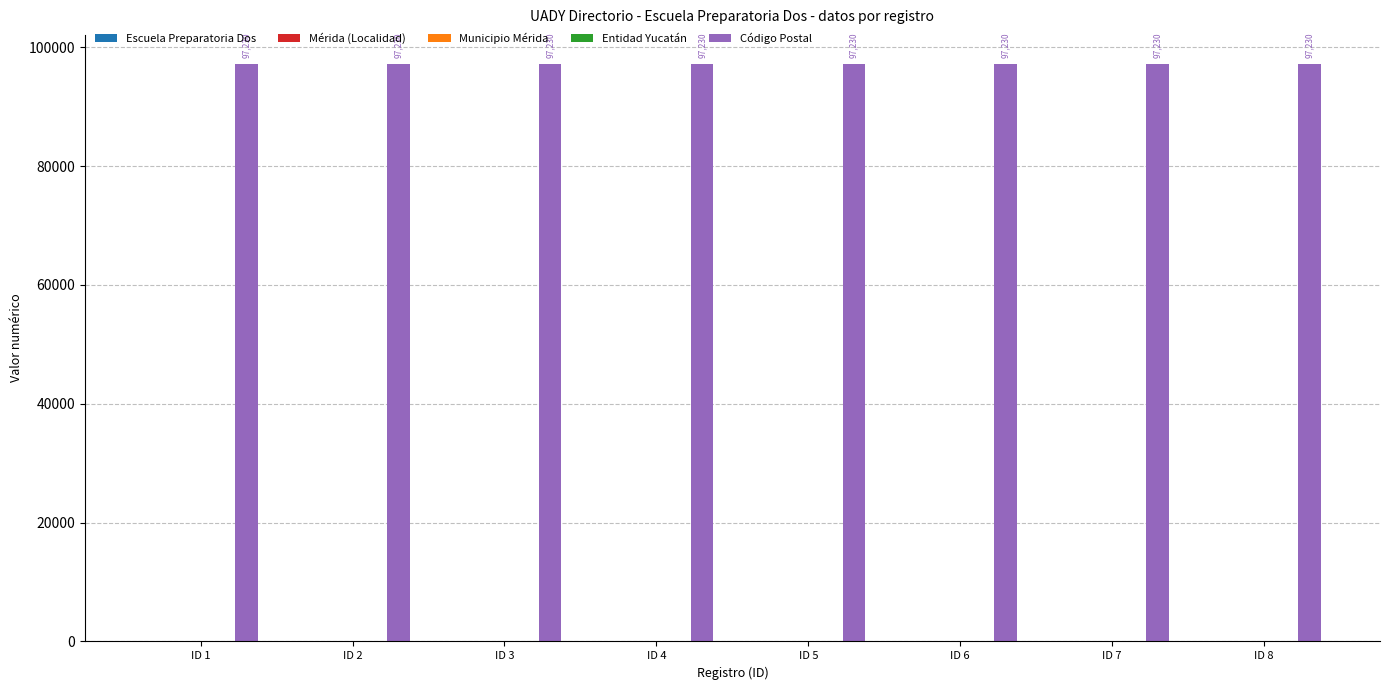

Which series has the largest total across all categories?

Código Postal